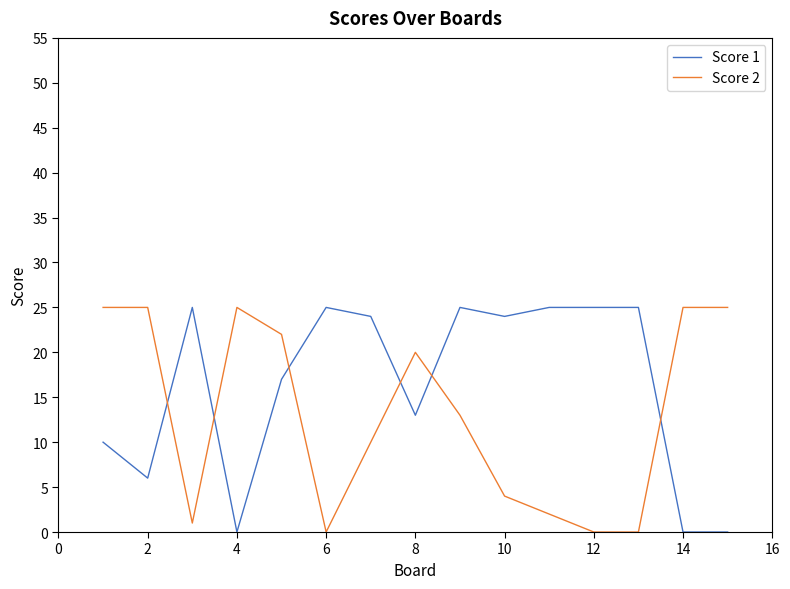

Rank the series by their average value, from lowest to highest.

Score 2, Score 1